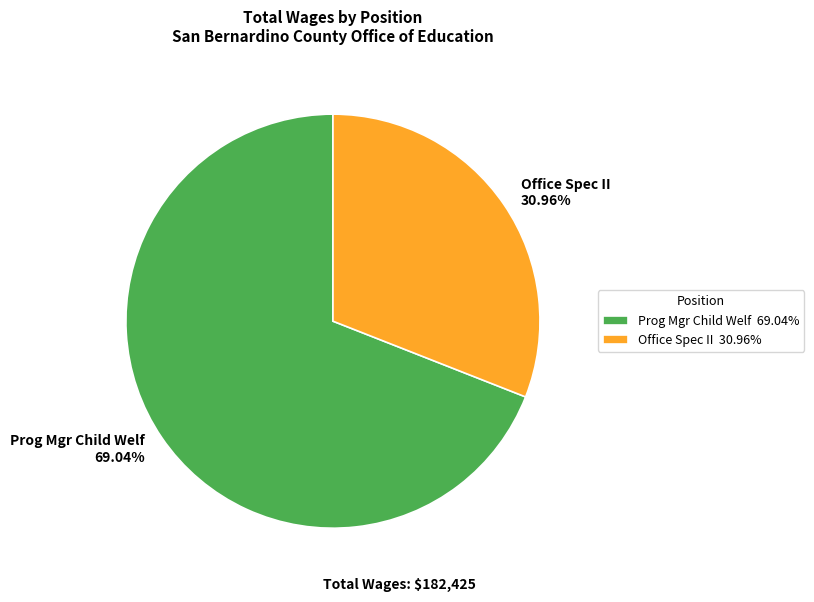

How many segments does this pie chart have?

2